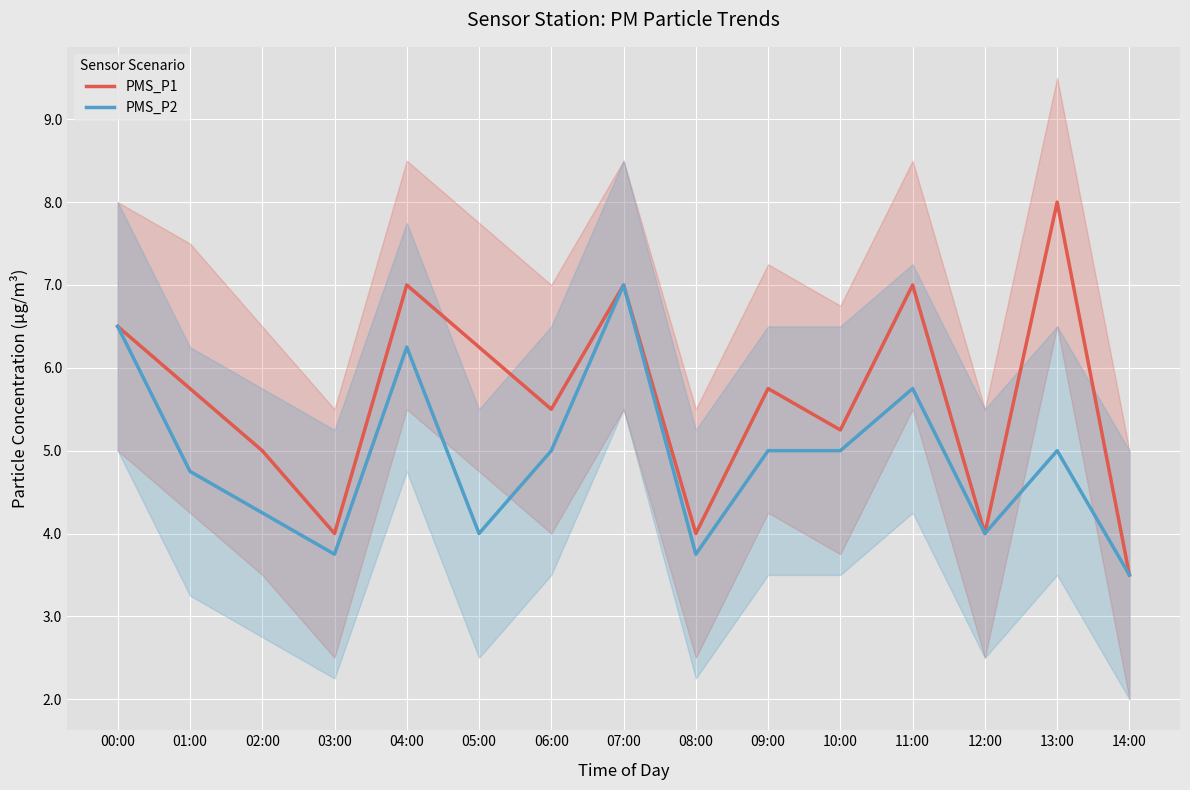

Which label corresponds to the smallest value in the chart?

14:00